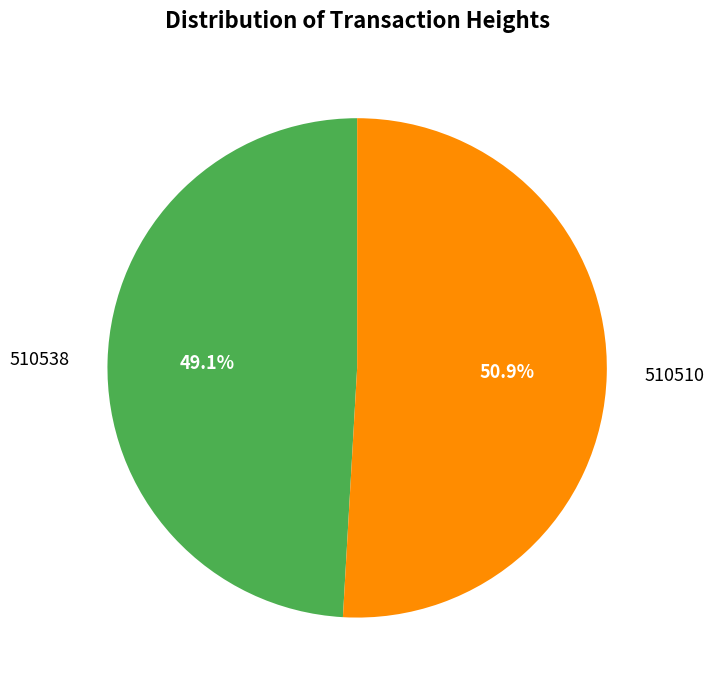

Is the sum of 510510 and 510538 greater than half?

Yes